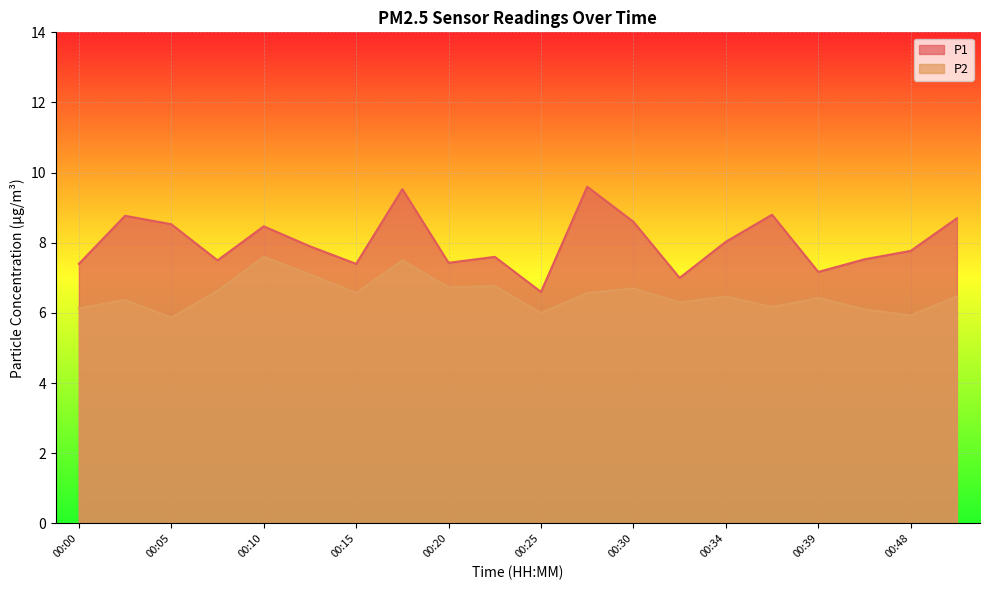

Which series has the largest range (max minus min)?

P1